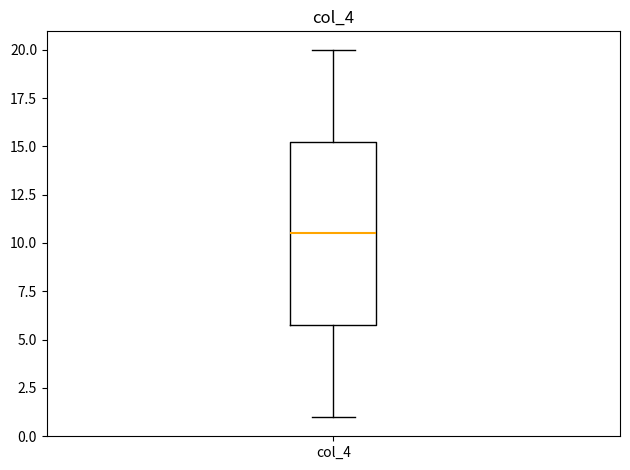

Where does the upper whisker of the box for col_4 end on the y-axis? The values are not printed on the chart, so give them approximately, as read against the axis.

20.0